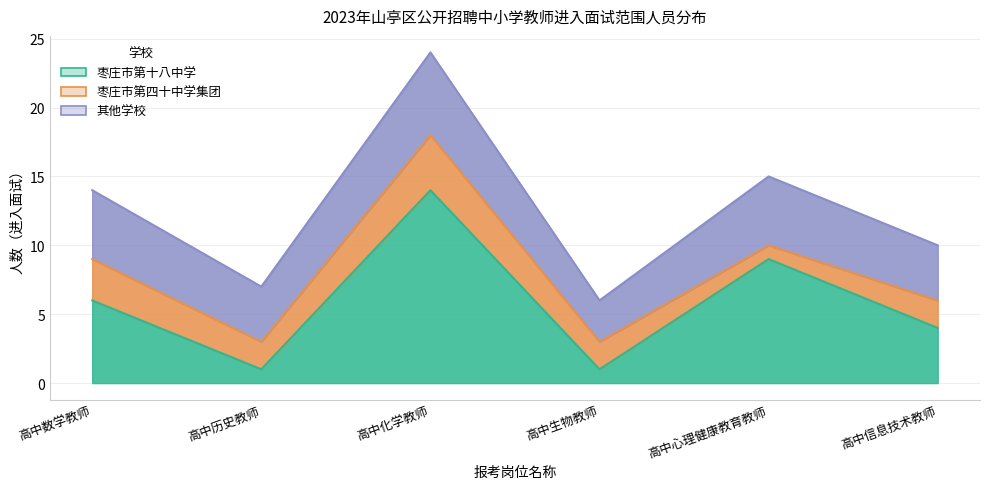

How many times do 枣庄市第十八中学 and 其他学校 cross each other?

4